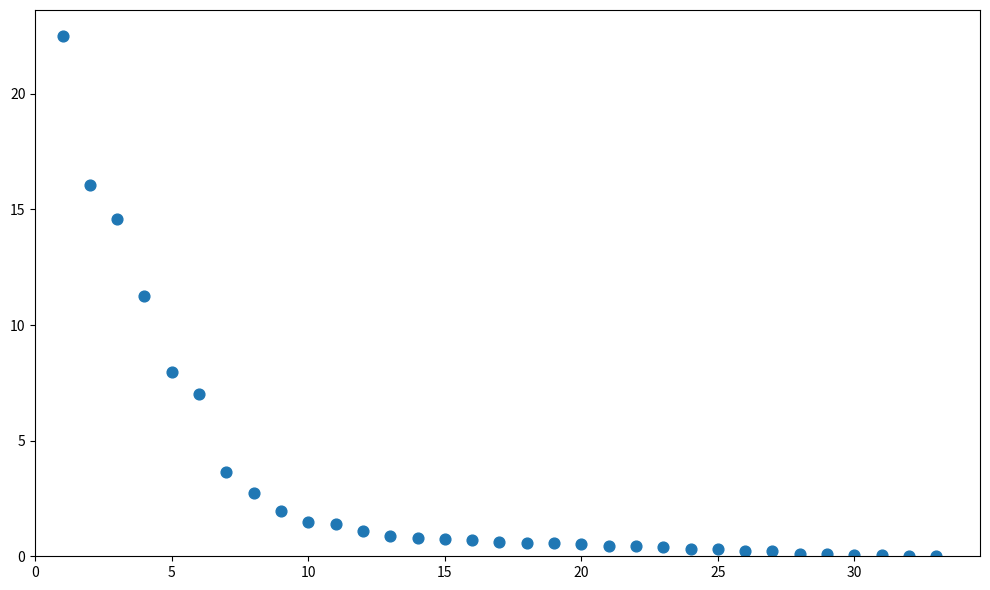

What Y value in the scatter plot is closest to 11?

11.3